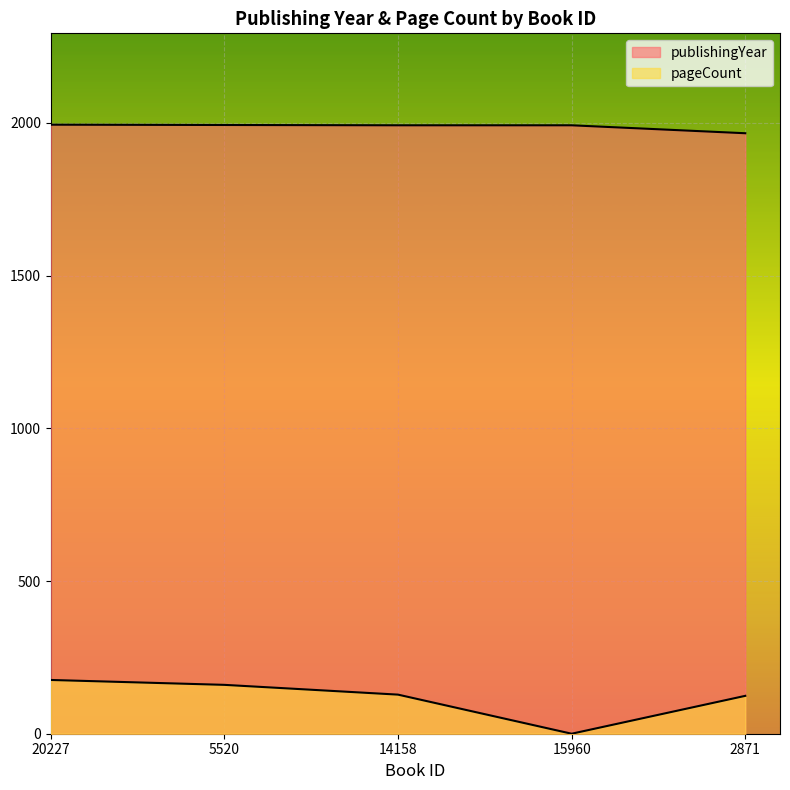

How many lines are shown in the chart?

2